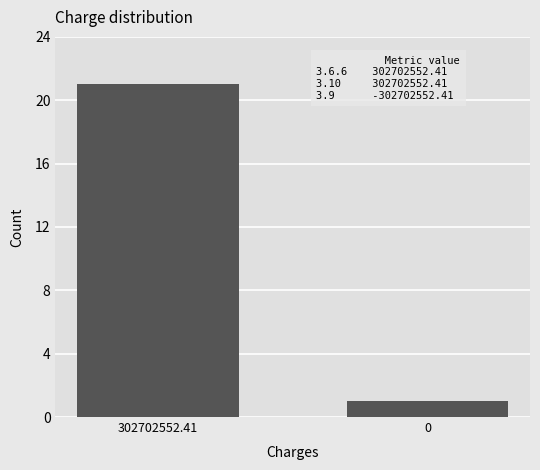

Reading right to left, list all the values displayed in this chart.

1	21